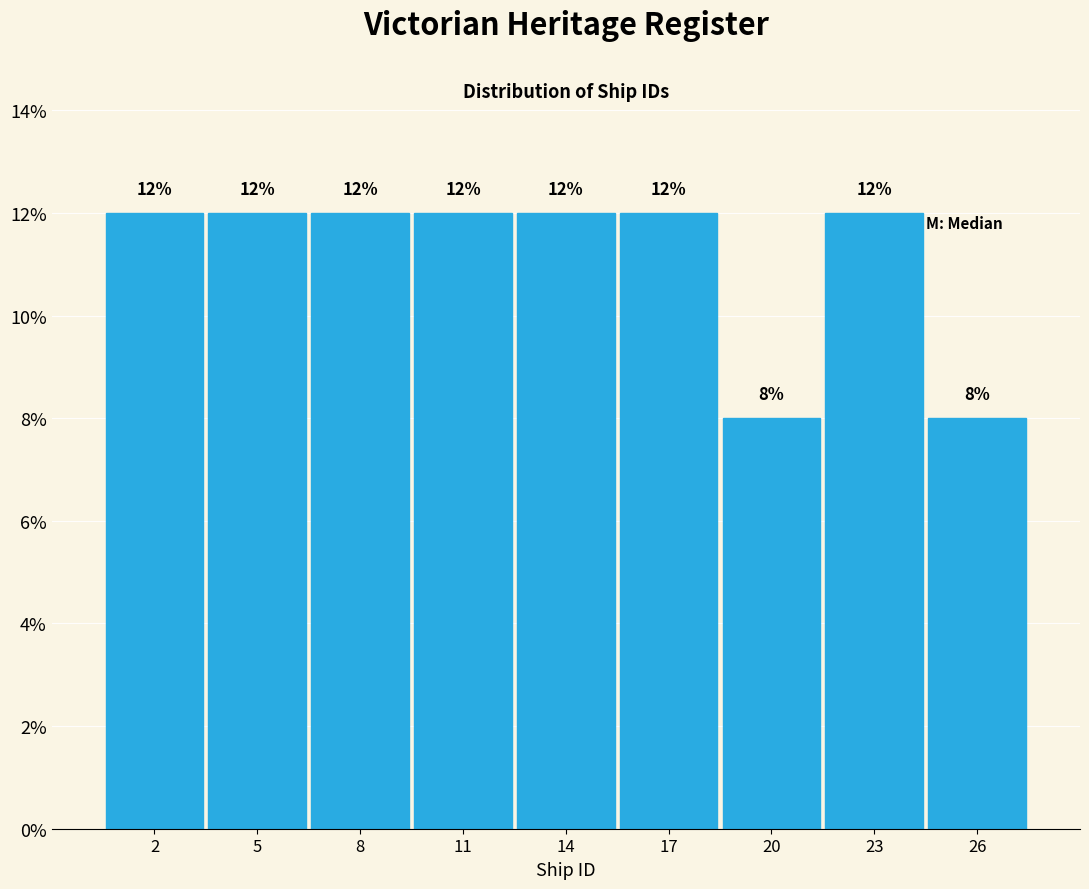

Reading right to left, extract all data points from this chart.

8	12	8	12	12	12	12	12	12